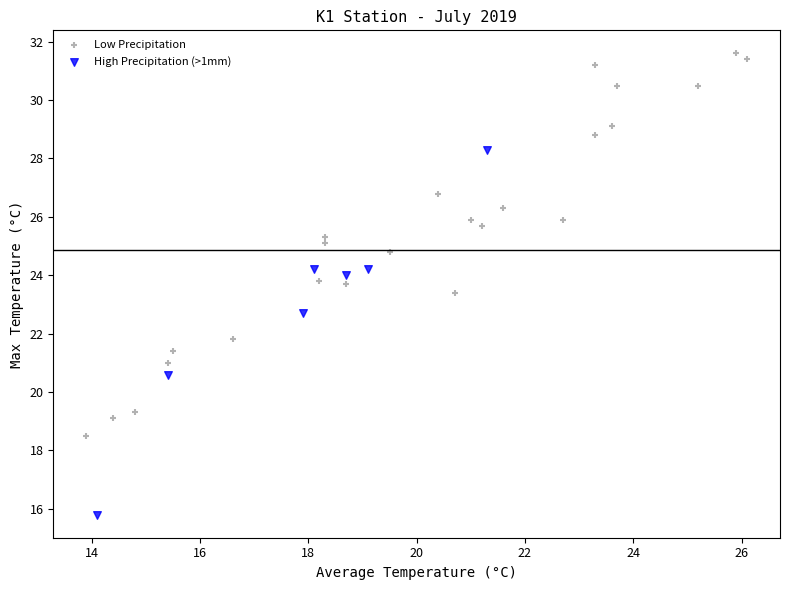

Which series contains the highest Y value?

Low Precipitation